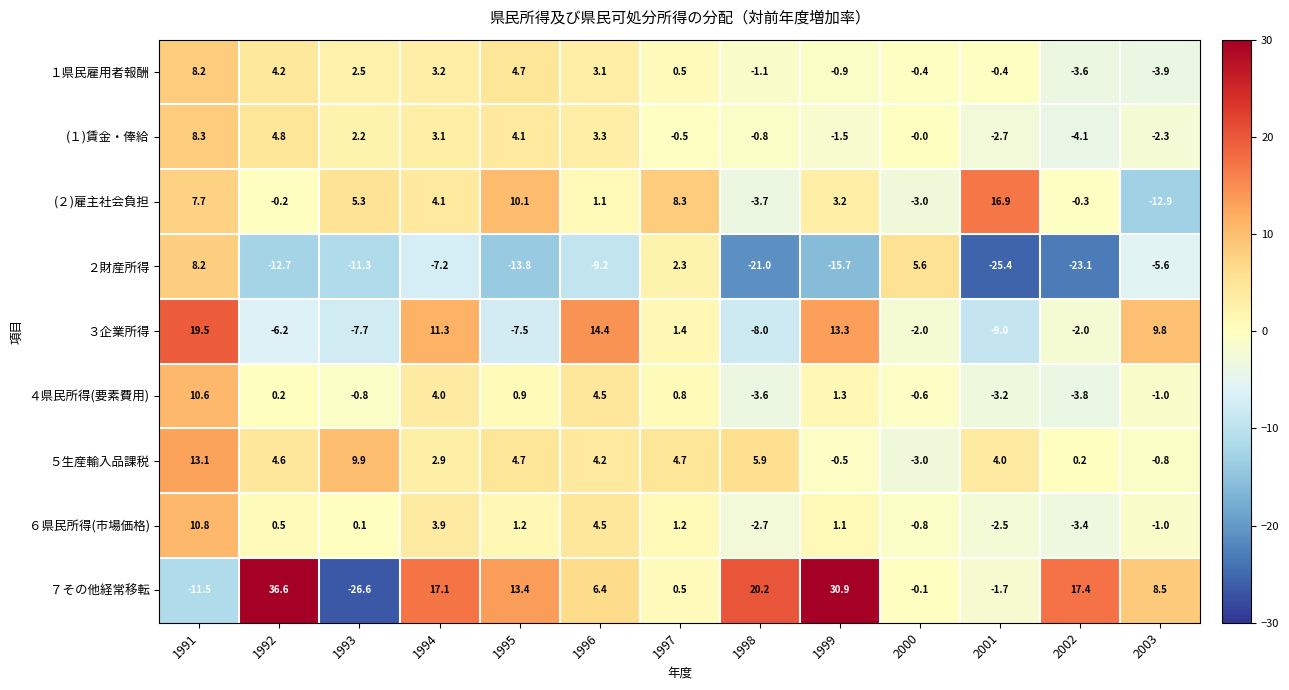

At which label does ２財産所得 reach its minimum?

2001